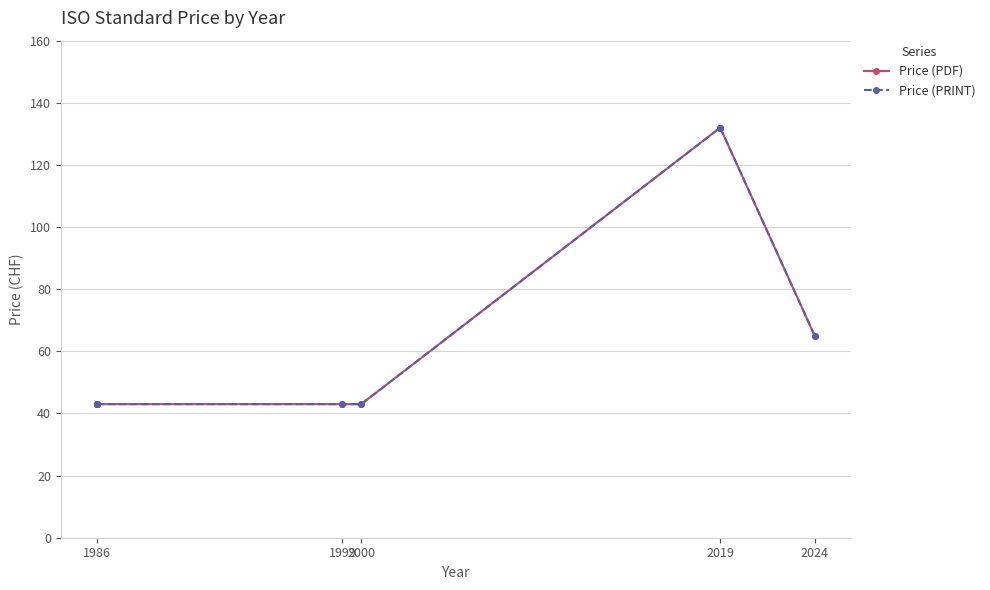

True or false: Price (PDF) and Price (PRINT) intersect in this chart.

False